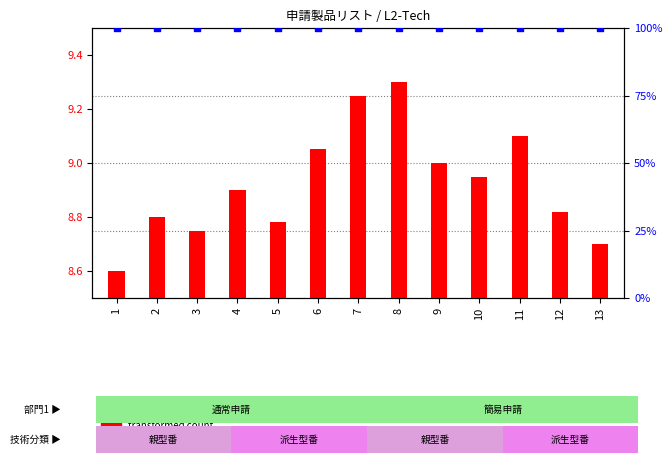

At how many categories does at least one series exceed 78?

13